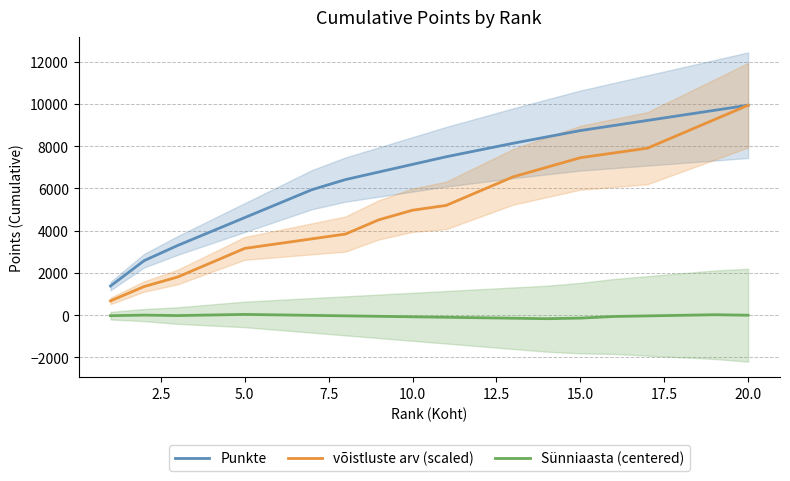

True or false: võistluste arv (scaled) and Sünniaasta (centered) cross at least once.

False